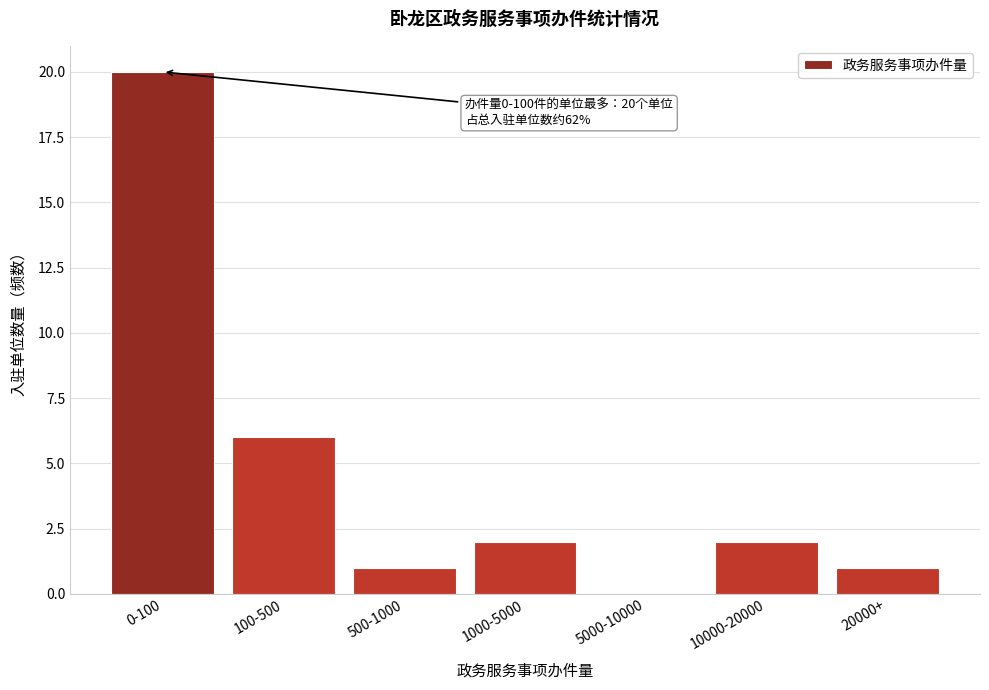

Reading left to right, what are all the values shown in this chart?

0-100=20	100-500=6	500-1000=1	1000-5000=2	5000-10000=0	10000-20000=2	20000+=1